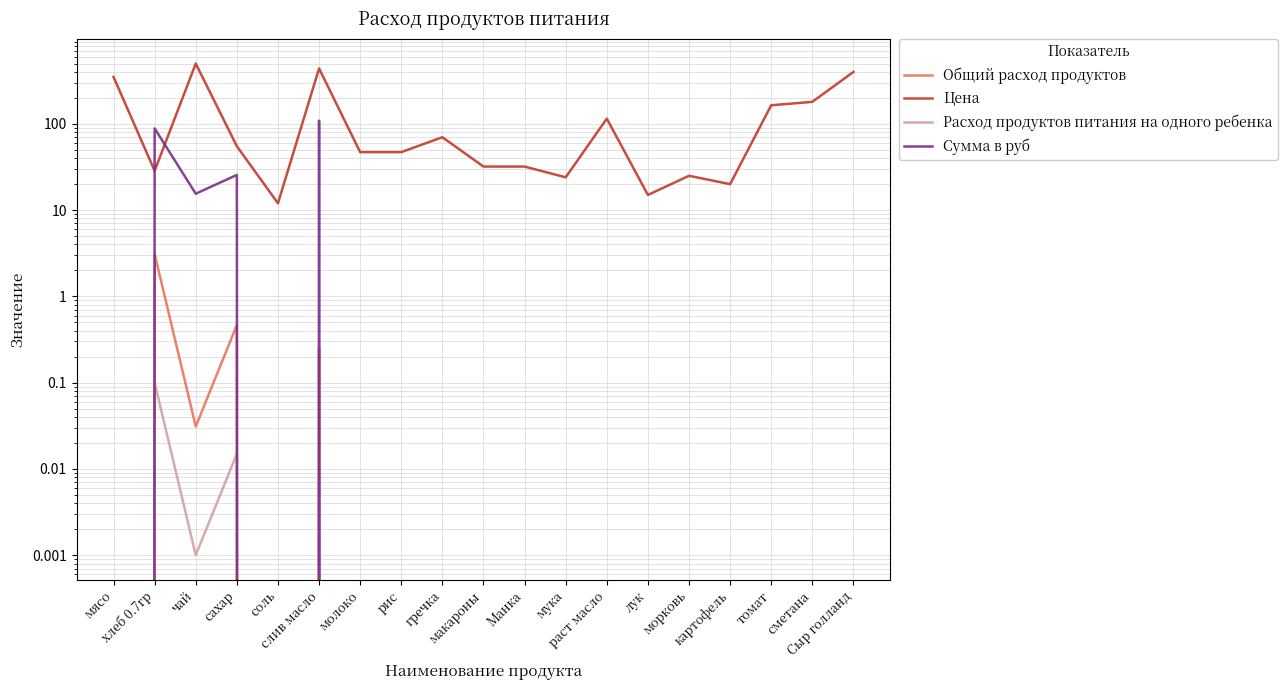

What is the average value of the Общий расход продуктов series?

0.2